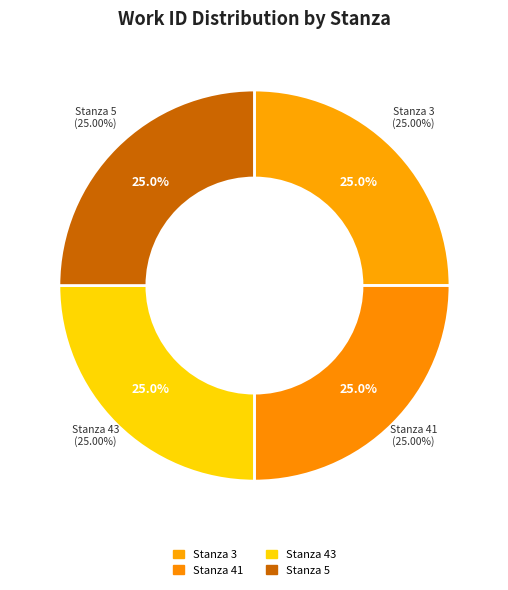

What percentage is the Stanza 5 slice, to the nearest percent?

25%